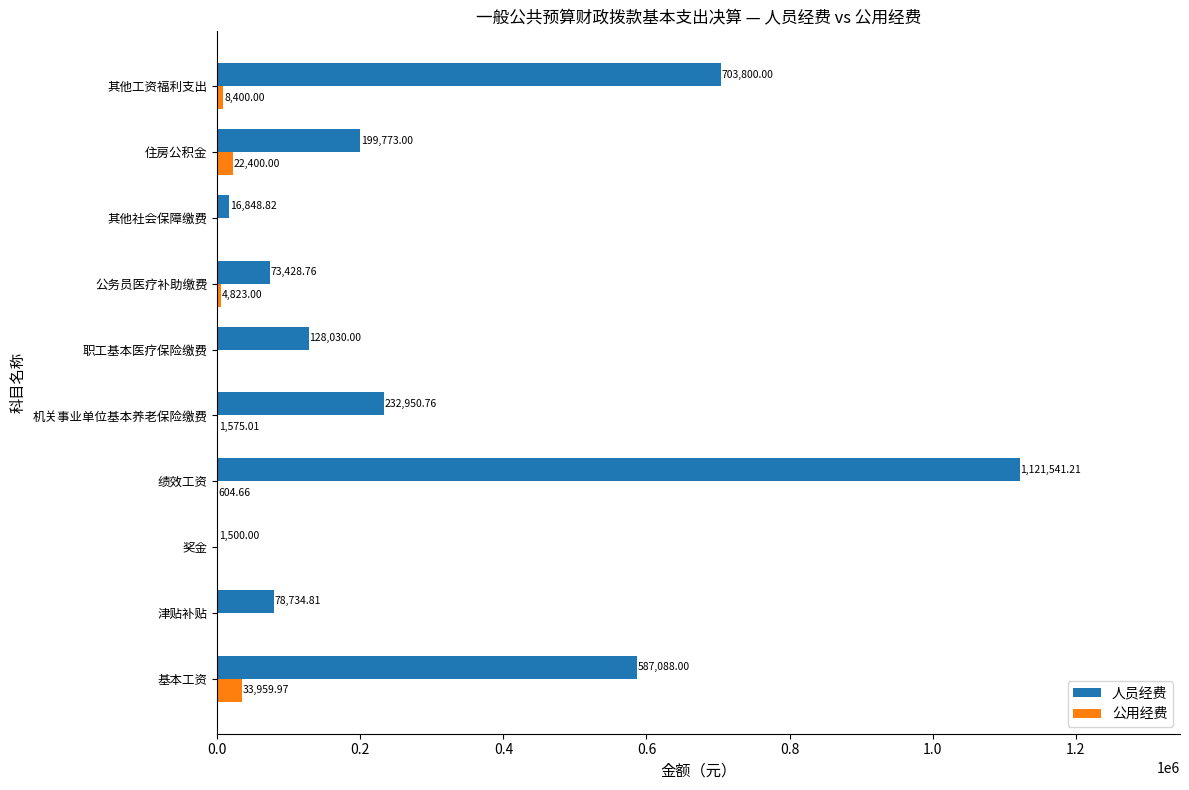

At which label is 公用经费 closest to 16979?

住房公积金